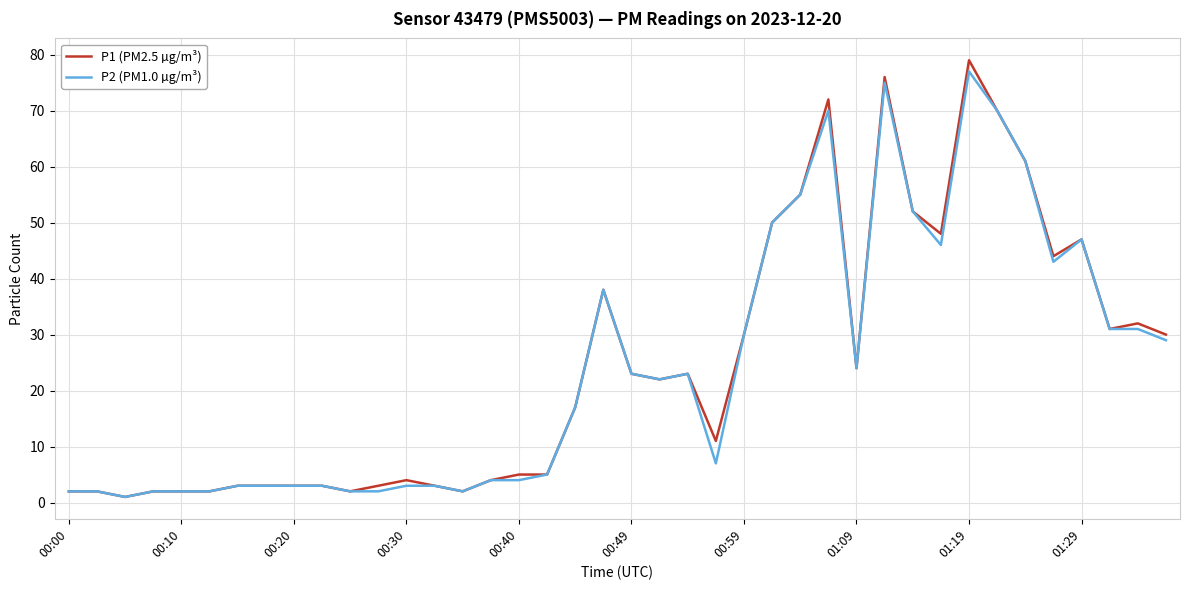

What is the greatest value displayed?

79